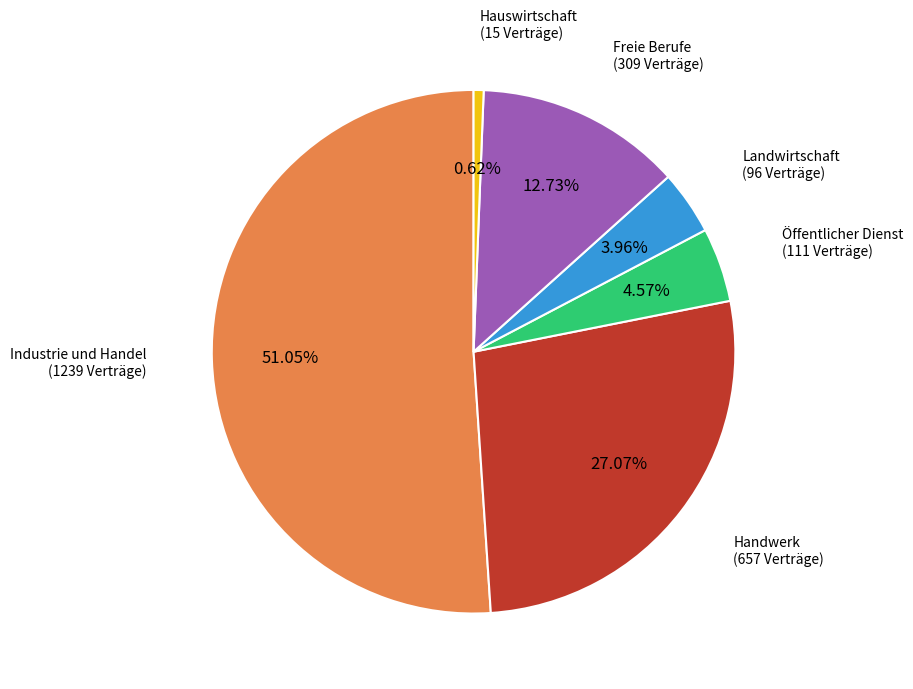

Count the number of slices in the pie.

6